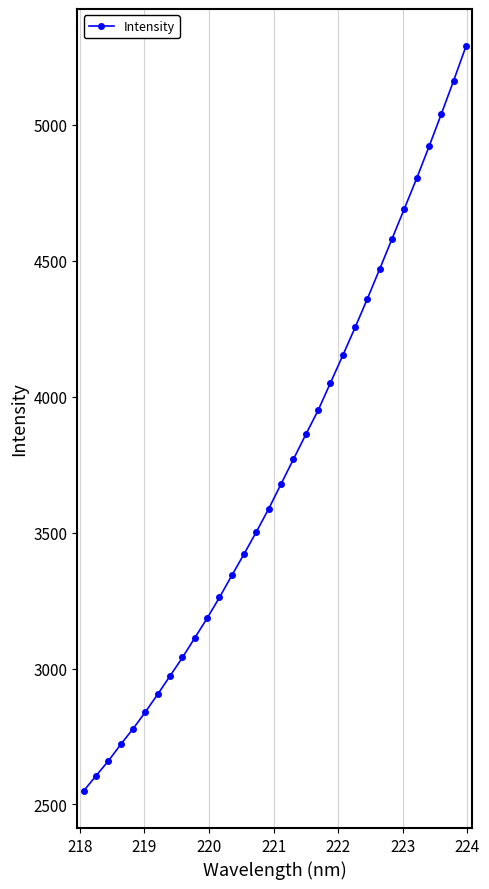

What is the average value?

3735.7